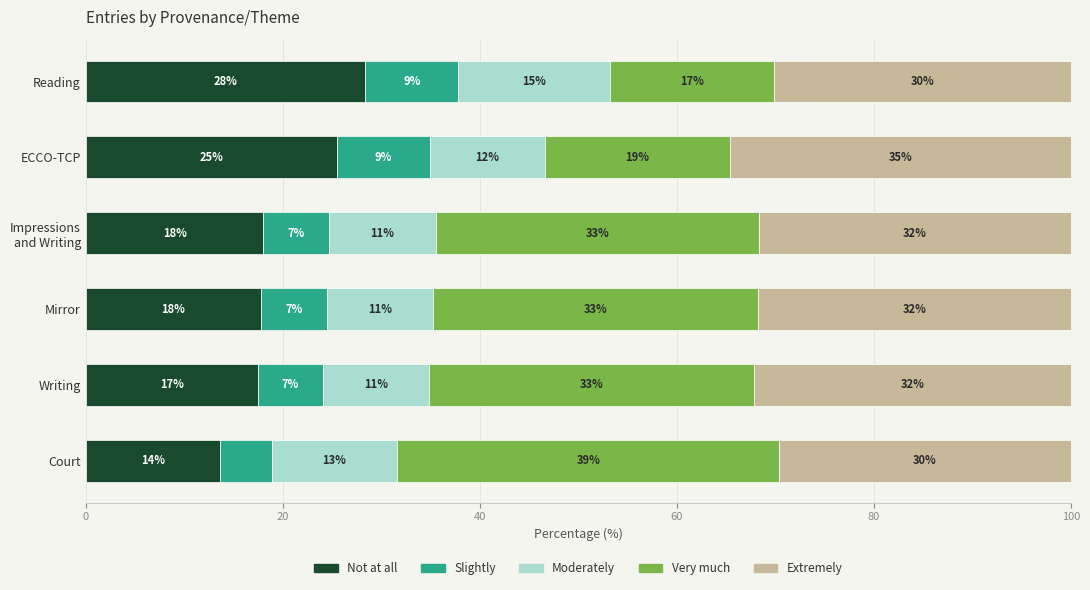

What are all the series names shown in the legend?

Not at all, Slightly, Moderately, Very much, Extremely